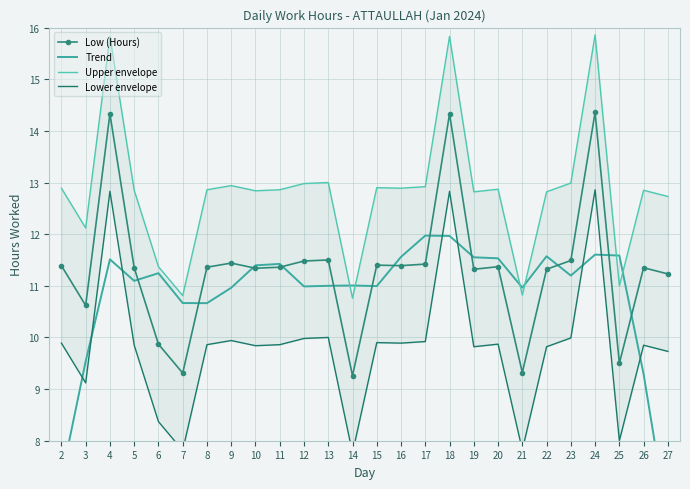

Reading right to left, what are all the values shown in this chart?

Low (Hours): 11.2	11.3	9.5	14.4	11.5	11.3	9.3	11.4	11.3	14.3	11.4	11.4	11.4	9.3	11.5	11.5	11.4	11.3	11.4	11.4	9.3	9.9	11.3	14.3	10.6	11.4
Trend: 6.4	9.3	11.6	11.6	11.2	11.6	11.0	11.5	11.6	12.0	12.0	11.6	11.0	11.0	11.0	11.0	11.4	11.4	11.0	10.7	10.7	11.2	11.1	11.5	9.5	7.3
Upper envelope: 12.7	12.8	11.0	15.9	13.0	12.8	10.8	12.9	12.8	15.8	12.9	12.9	12.9	10.8	13.0	13.0	12.9	12.8	12.9	12.9	10.8	11.4	12.8	15.8	12.1	12.9
Lower envelope: 9.7	9.8	8.0	12.9	10.0	9.8	7.8	9.9	9.8	12.8	9.9	9.9	9.9	7.8	10.0	10.0	9.9	9.8	9.9	9.9	7.8	8.4	9.8	12.8	9.1	9.9